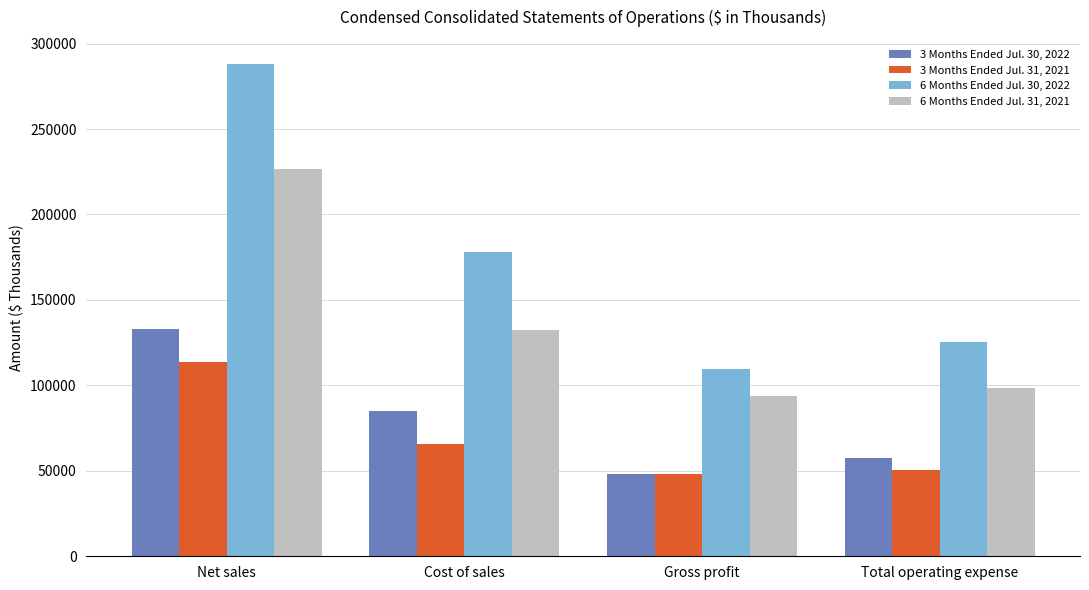

How many bars are there in total?

16